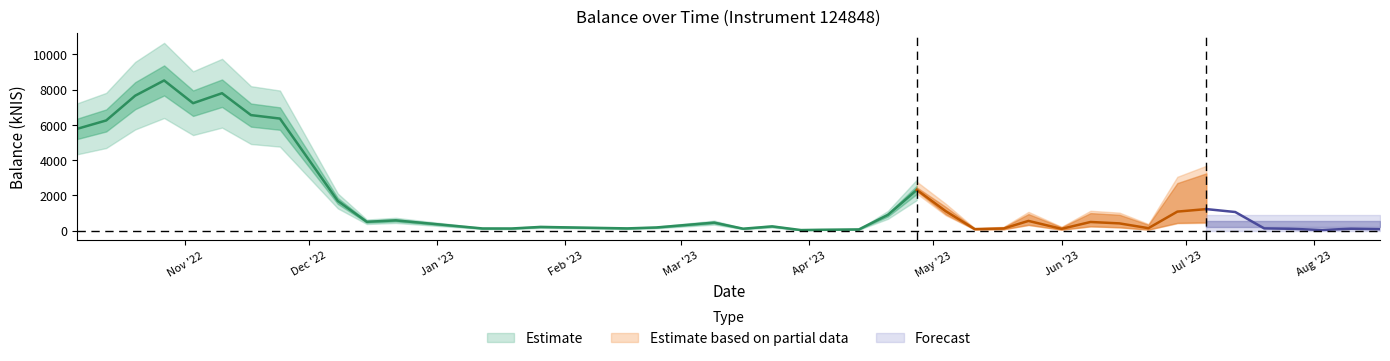

Which has a higher value, 2023-04-04 or 2023-05-24?

2023-05-24